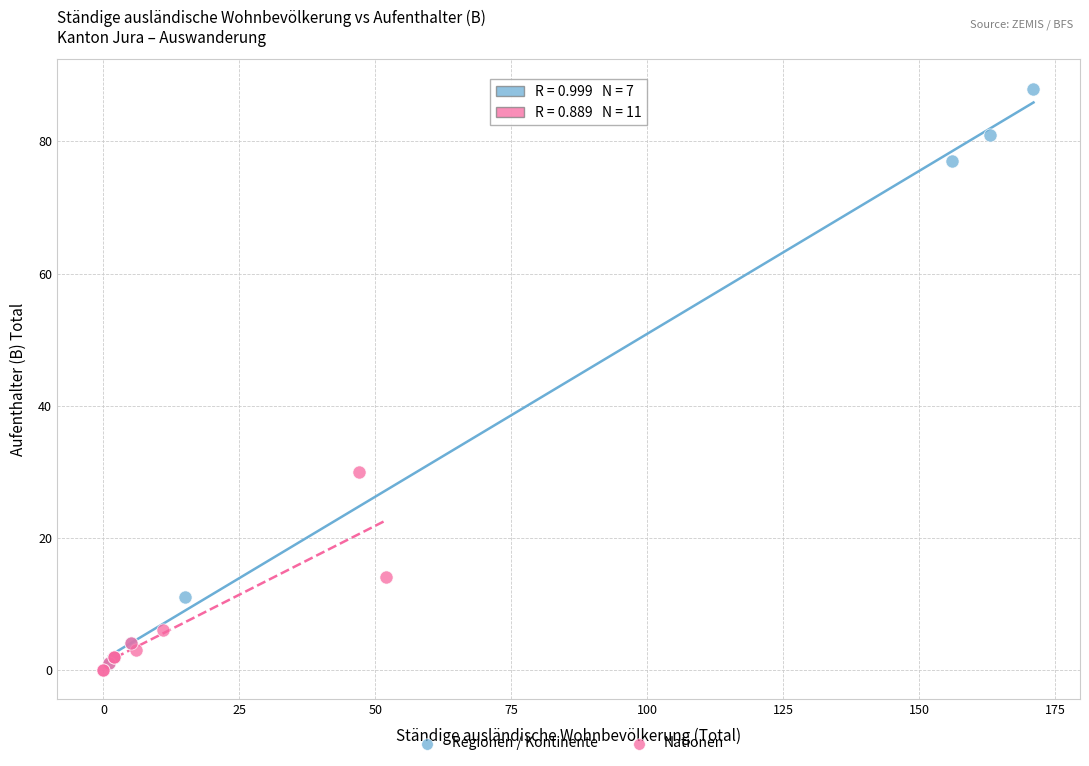

Which series contains the highest Y value?

Regionen / Kontinente